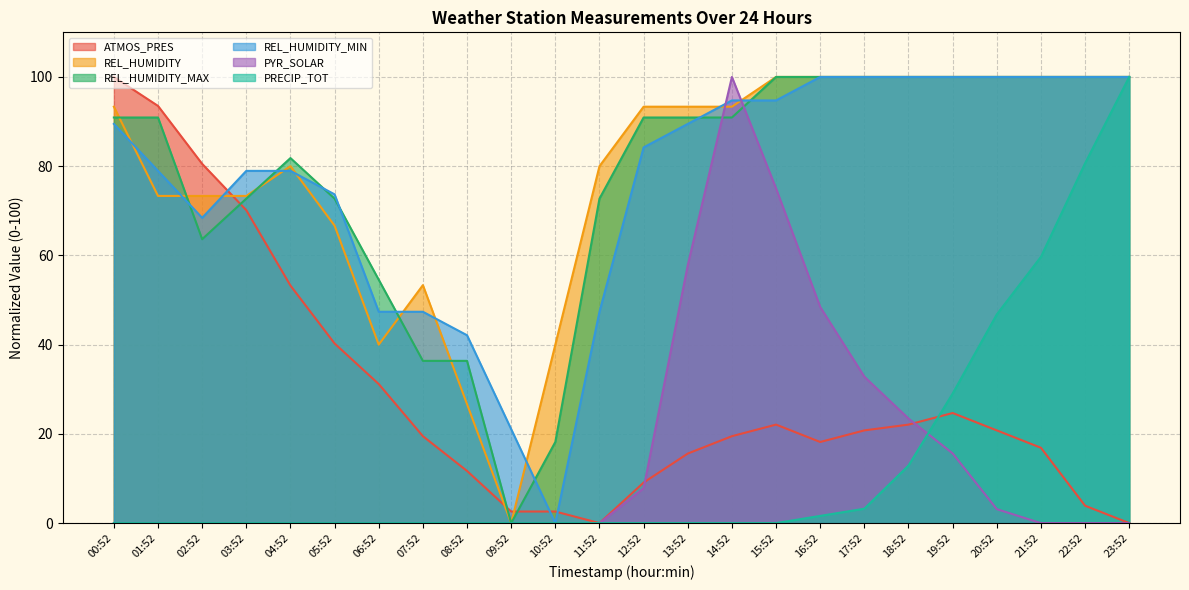

How many data points in PYR_SOLAR are above 0?

9